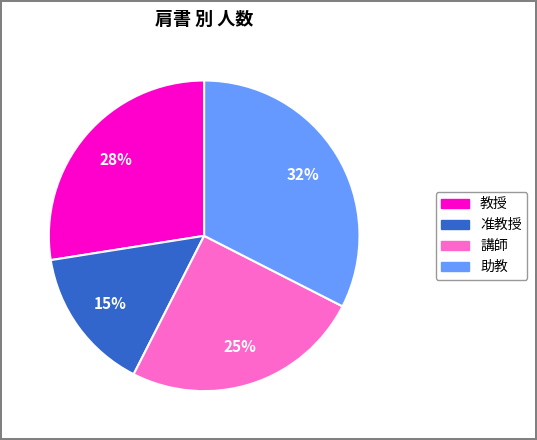

Combined, do 講師 and 教授 account for over 50%?

Yes